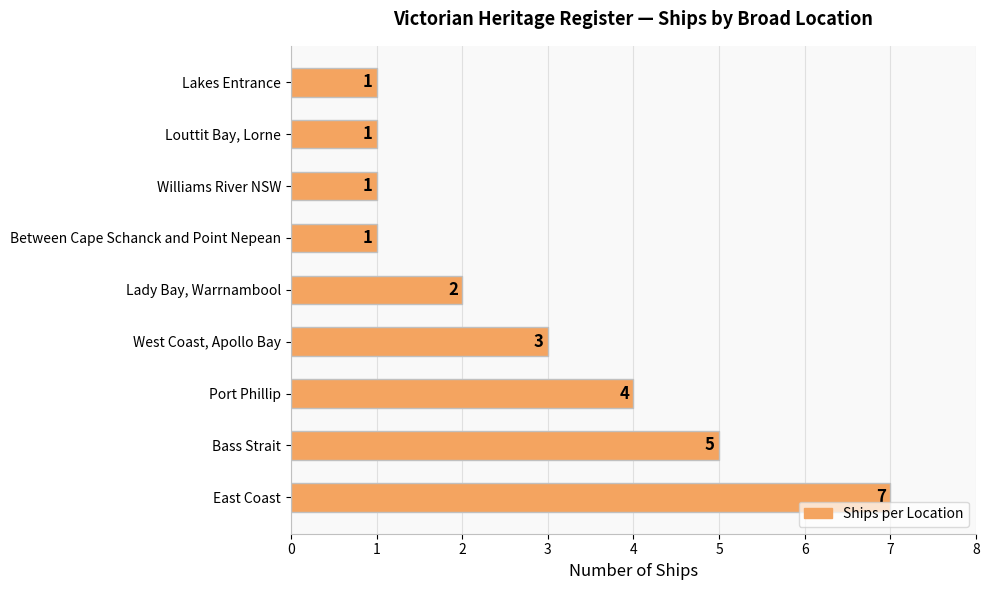

Is it true that the value at West Coast, Apollo Bay is 3?

True